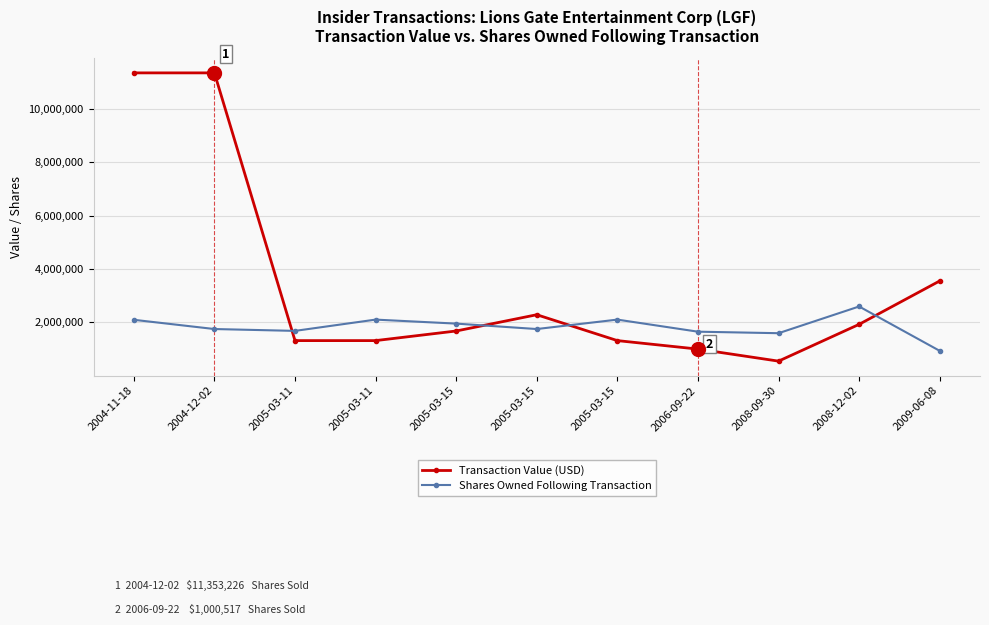

What is the difference between the maximum and minimum values in the Transaction Value (USD) series?

10804157